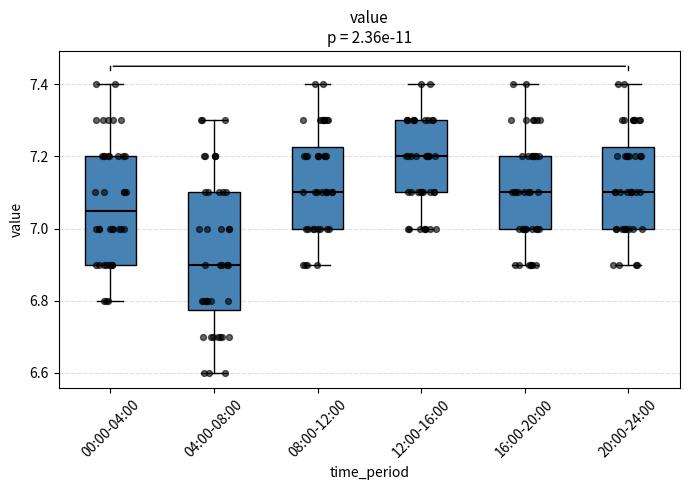

Reading left to right, read every box against the y-axis: the position of its median line, the range the box covers, and the ends of its whiskers. The values are not printed on the chart, so give them approximately, as read against the axis.

00:00-04:00: median 7.06, box 6.90 to 7.20, whiskers 6.80 to 7.40
04:00-08:00: median 6.90, box 6.78 to 7.10, whiskers 6.60 to 7.30
08:00-12:00: median 7.10, box 7.00 to 7.22, whiskers 6.90 to 7.40
12:00-16:00: median 7.20, box 7.10 to 7.30, whiskers 7.00 to 7.40
16:00-20:00: median 7.10, box 7.00 to 7.20, whiskers 6.90 to 7.40
20:00-24:00: median 7.10, box 7.00 to 7.22, whiskers 6.90 to 7.40